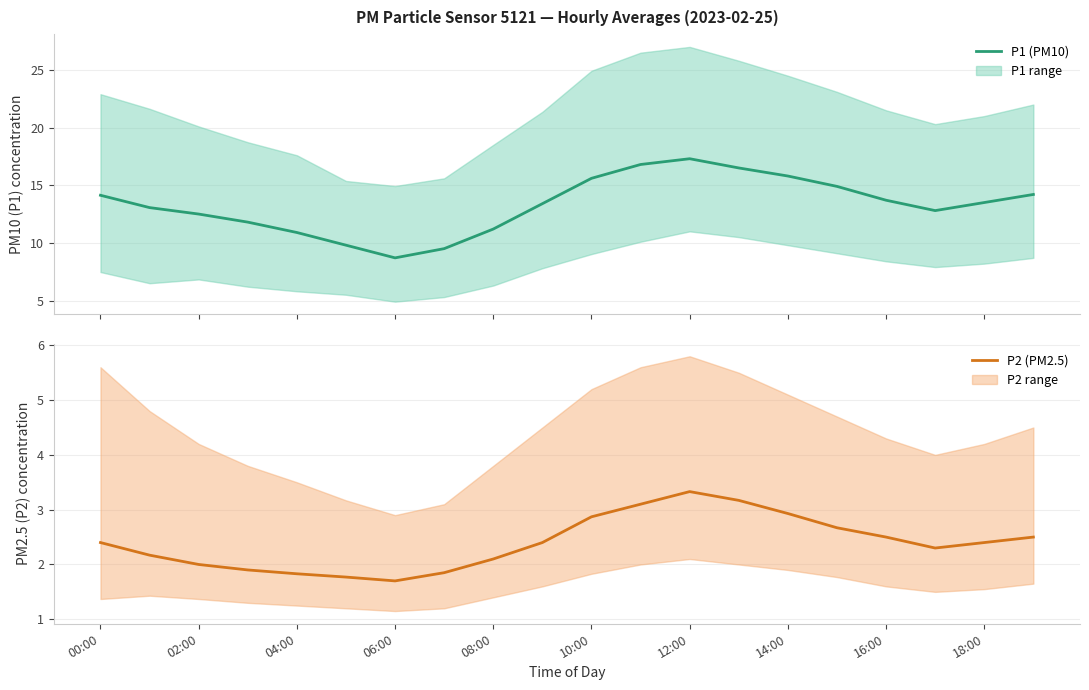

What is the sum of all P1 (PM10) values?

266.1